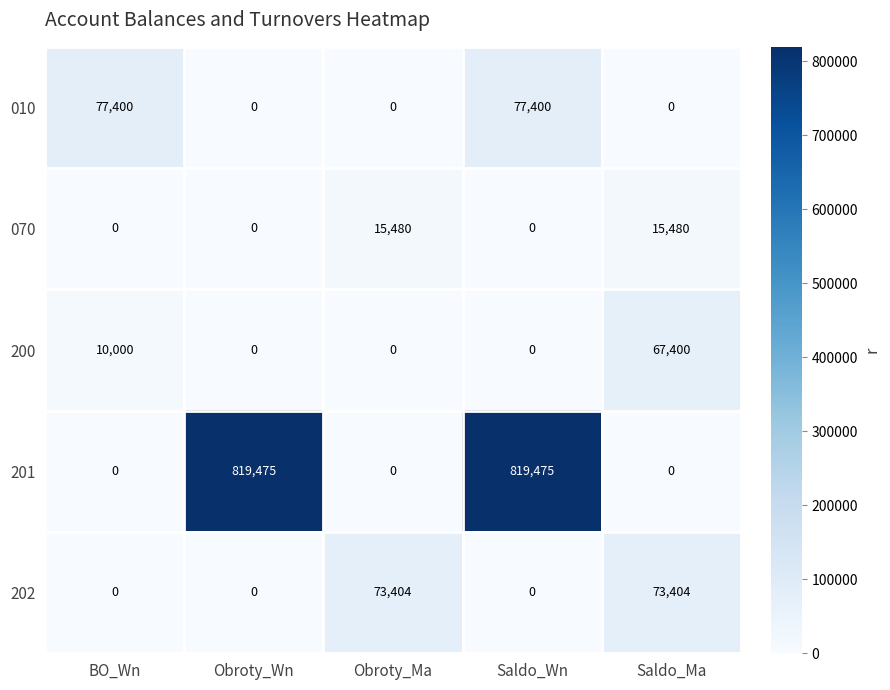

The 202 series shows 49088 at Obroty_Ma. True or false?

False